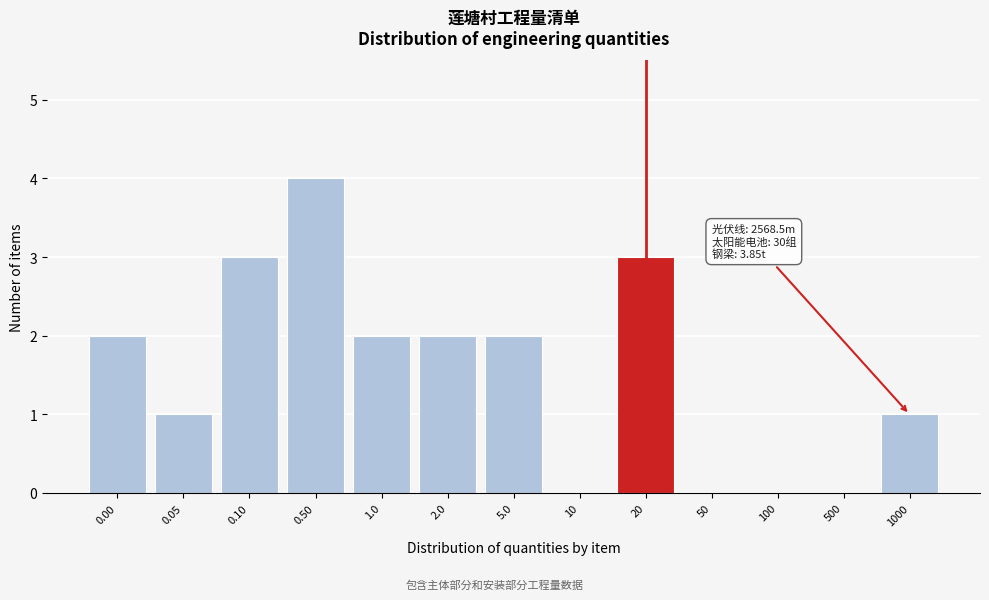

Reading right to left, what are all the values shown in this chart?

1000=1	500=0	100=0	50=0	20=3	10=0	5.0=2	2.0=2	1.0=2	0.50=4	0.10=3	0.05=1	0.00=2